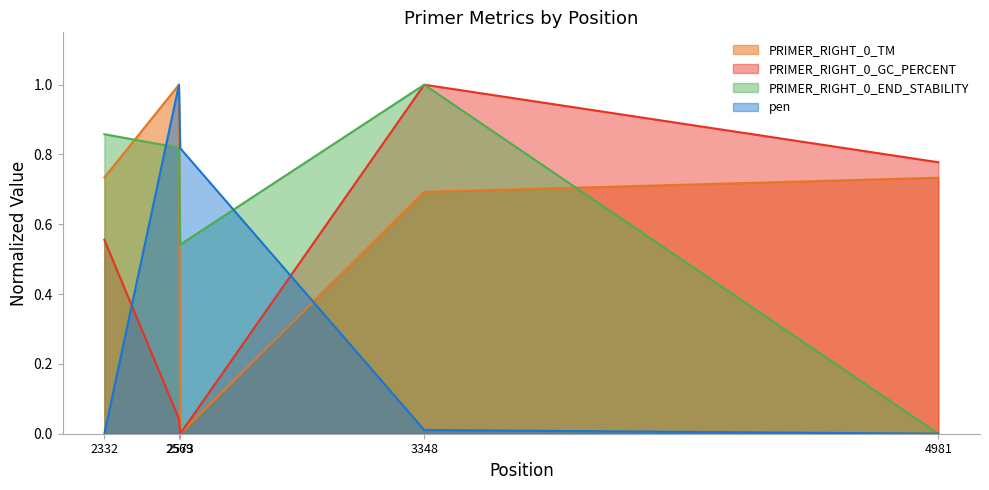

What is the difference between the maximum and minimum values in the PRIMER_RIGHT_0_TM series?

1.0